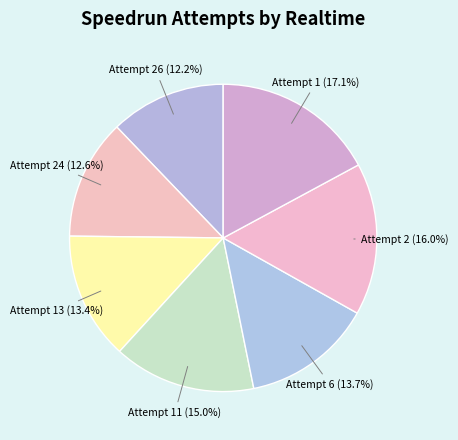

To the nearest percent, what is the difference between the Attempt 1 and Attempt 2 slice percentages?

1%